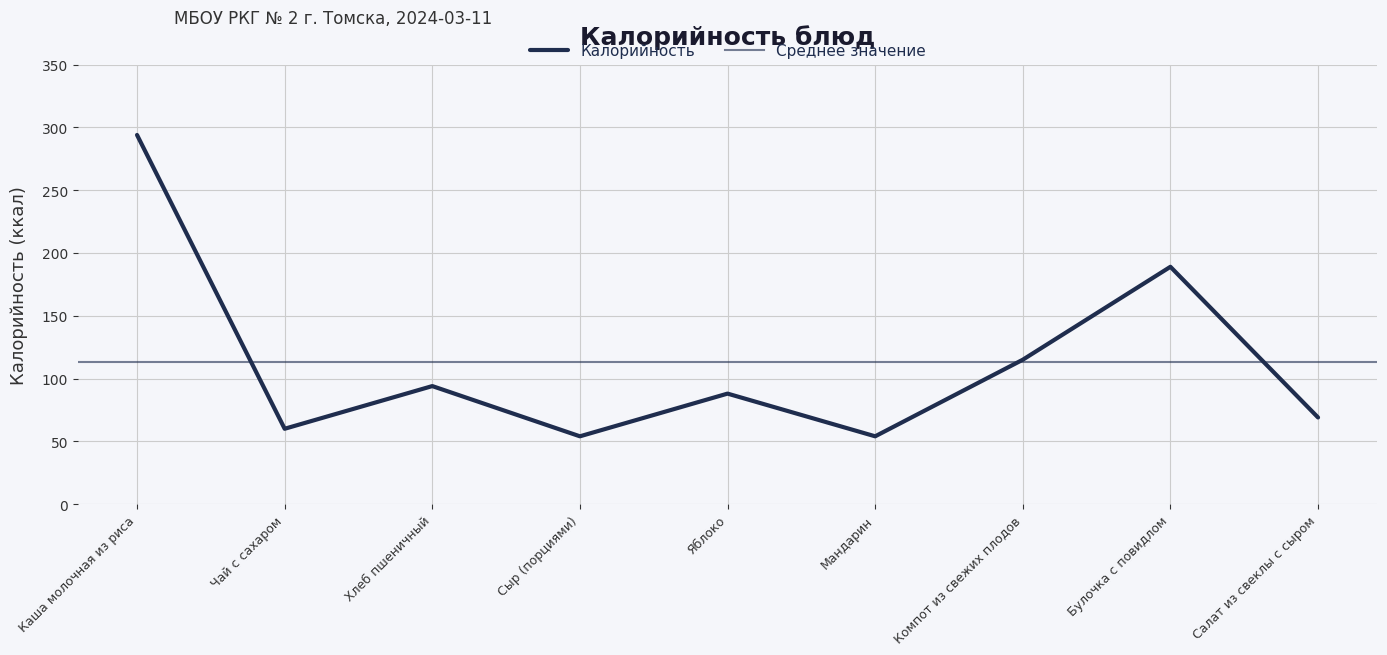

What is the maximum value shown in the chart?

294